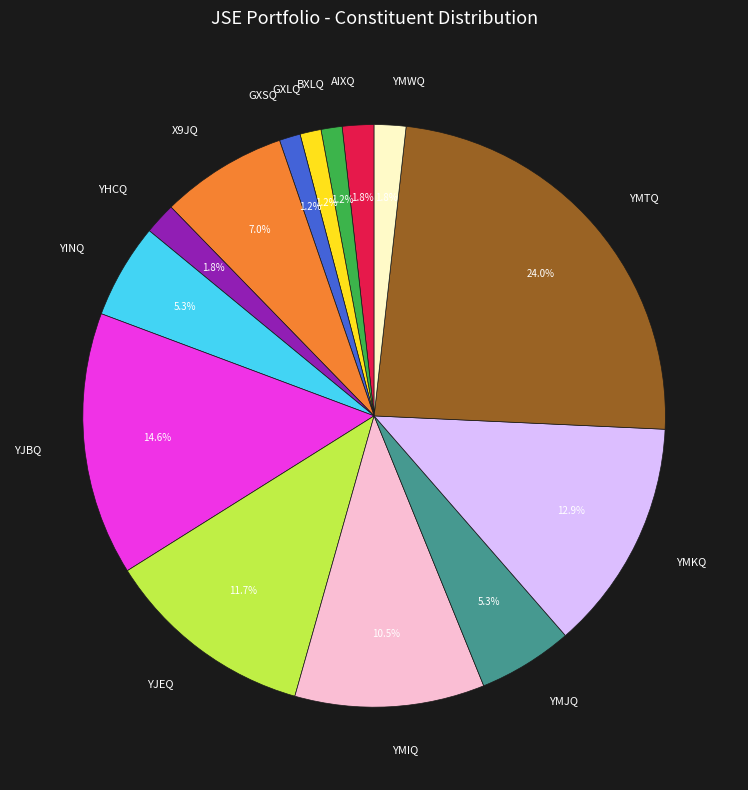

What percentage is the YMTQ slice, to the nearest percent?

24%